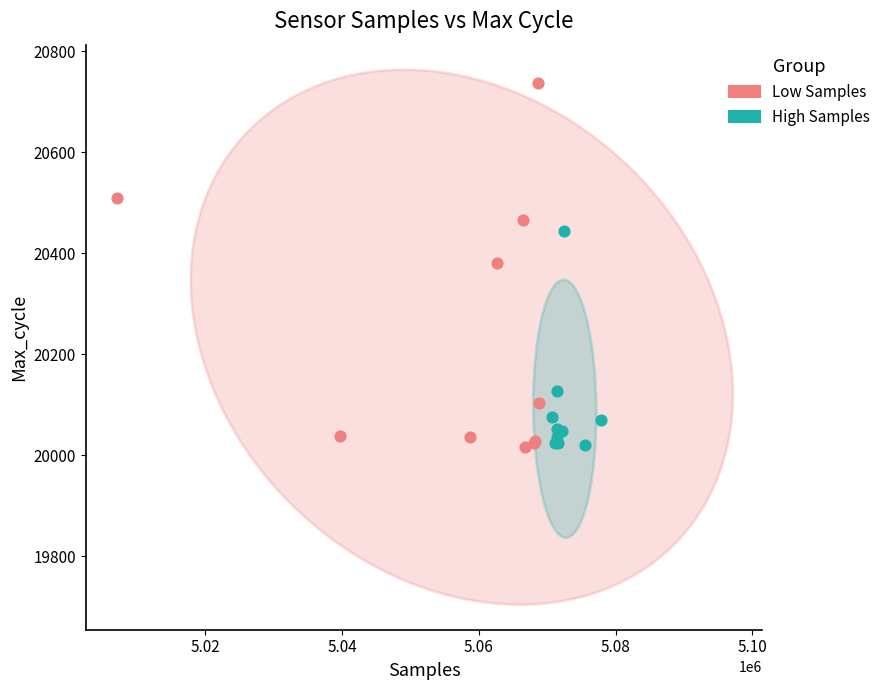

Which series contains the highest Y value?

Low Samples